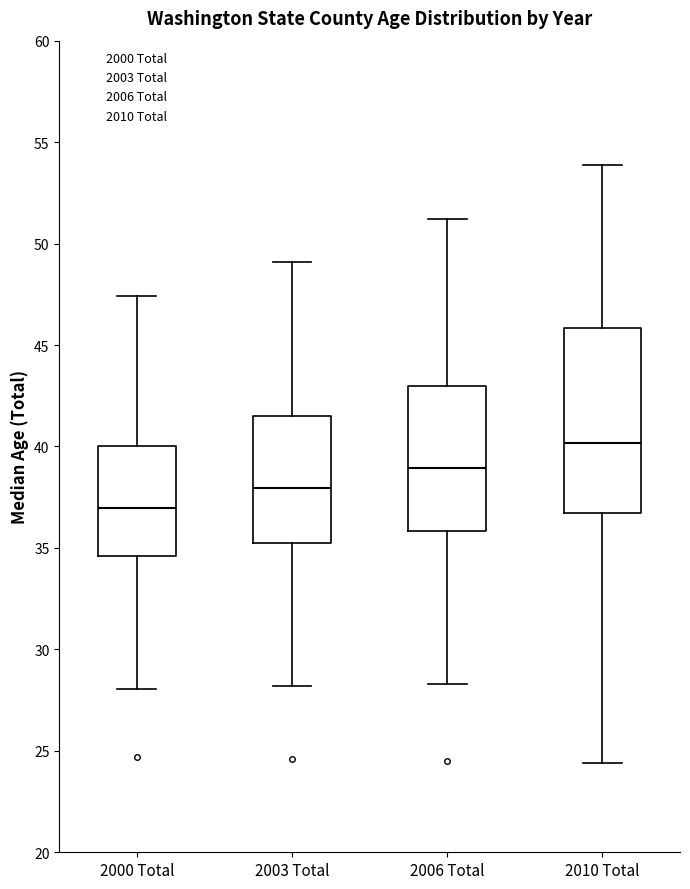

Where is the lower edge of the box for 2006 Total on the y-axis? The values are not printed on the chart, so give them approximately, as read against the axis.

36.0